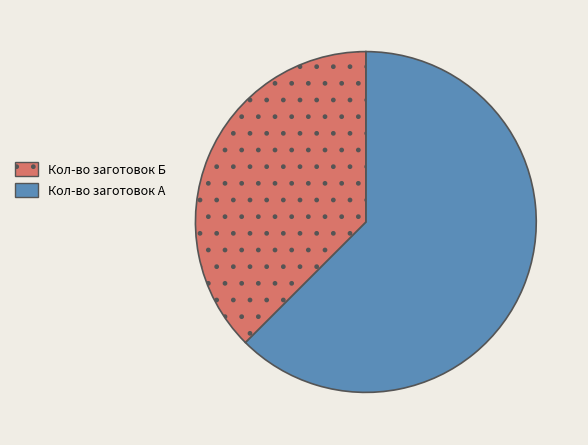

Is there any slice that represents more than half of the pie?

Yes